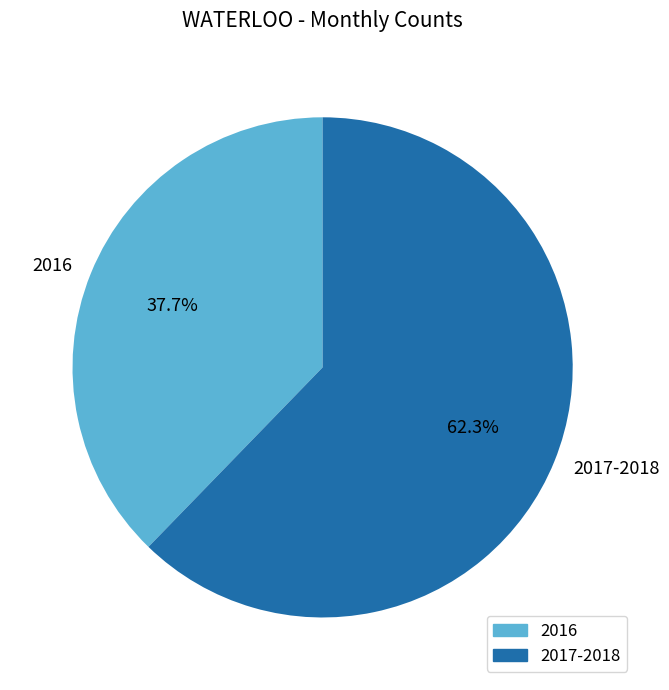

Does 2016 represent more than half of the total?

No